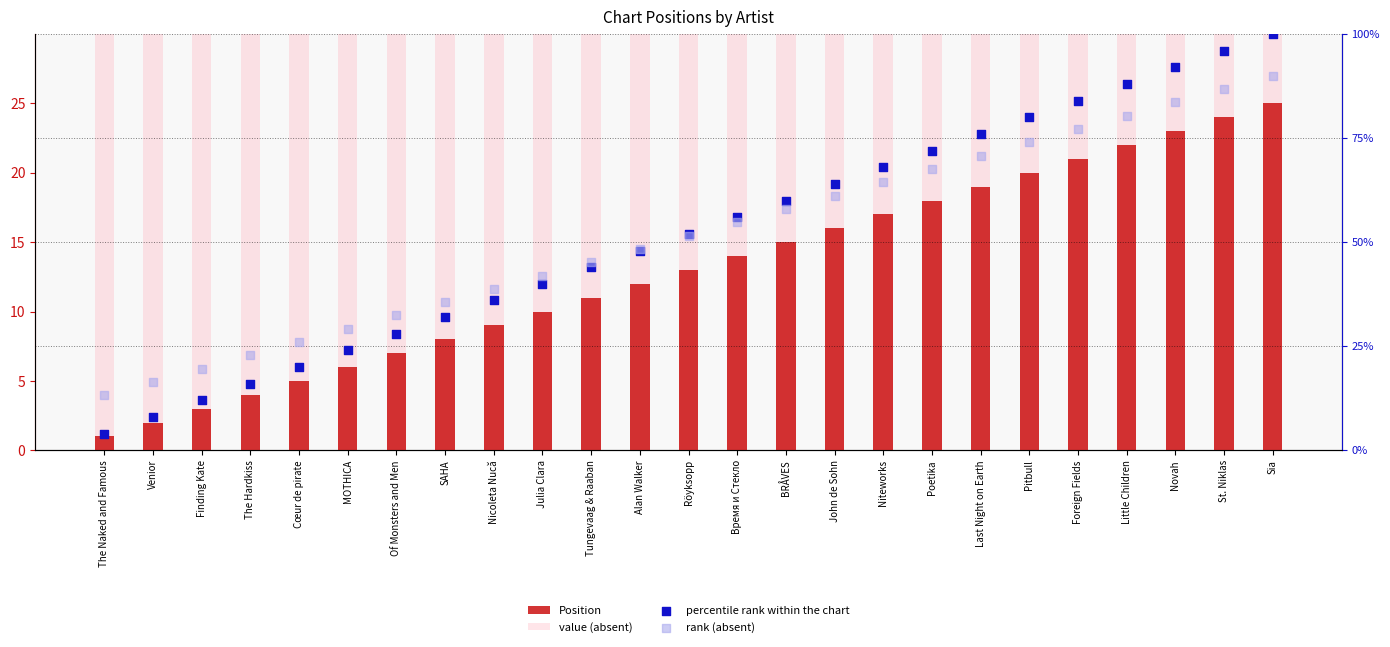

Which series reaches the maximum Y coordinate?

percentile rank within the chart